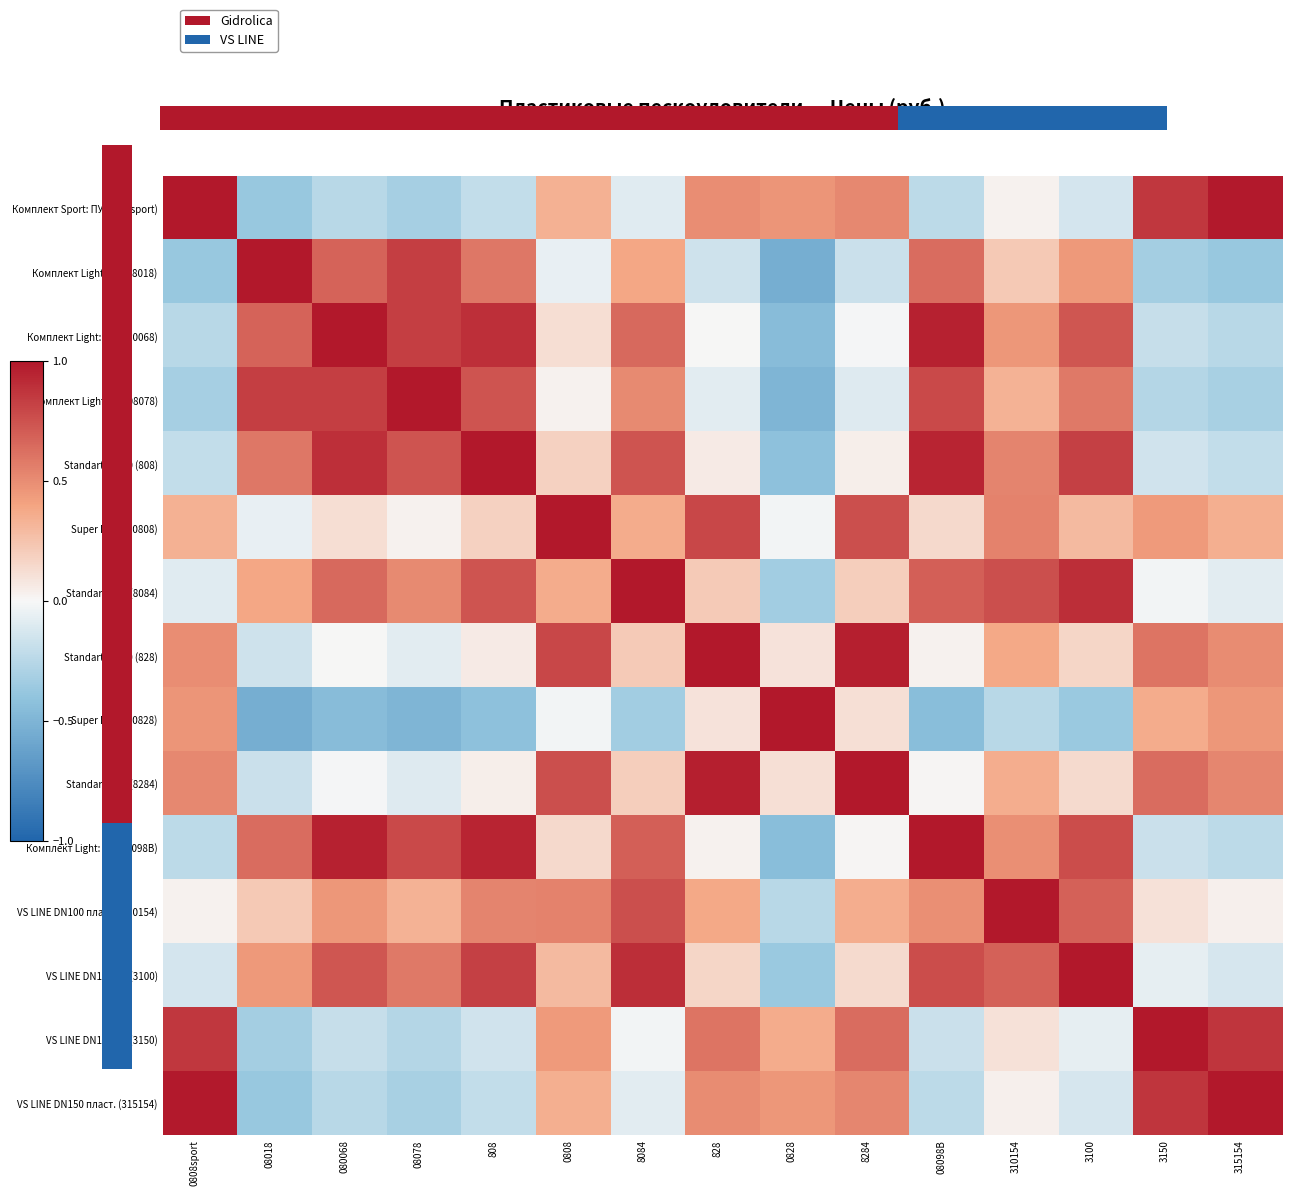

Where is Комплект Light: ПУ (08018) nearest to the value 0?

0808